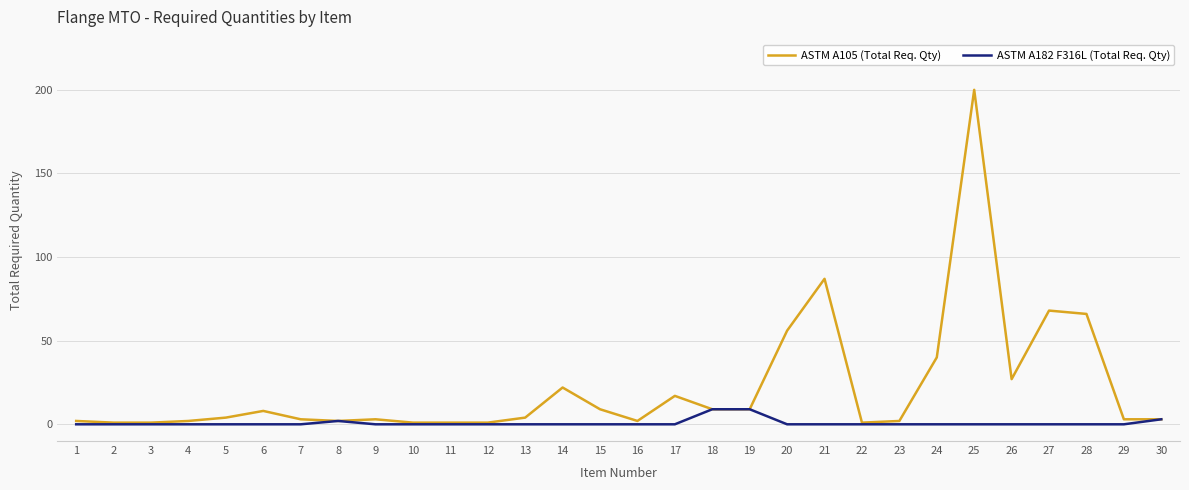

Which series changed the most between 2 and 15?

ASTM A105 (Total Req. Qty)